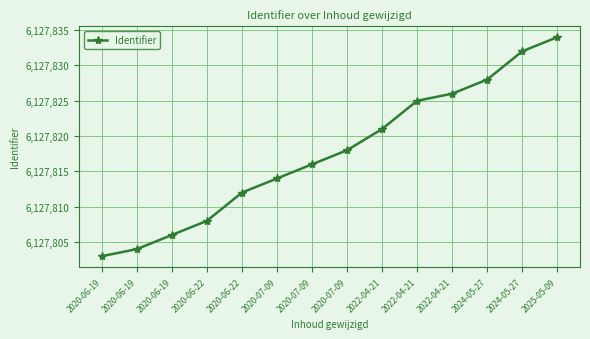

What is the label of the 7th point from the right?

2020-07-09